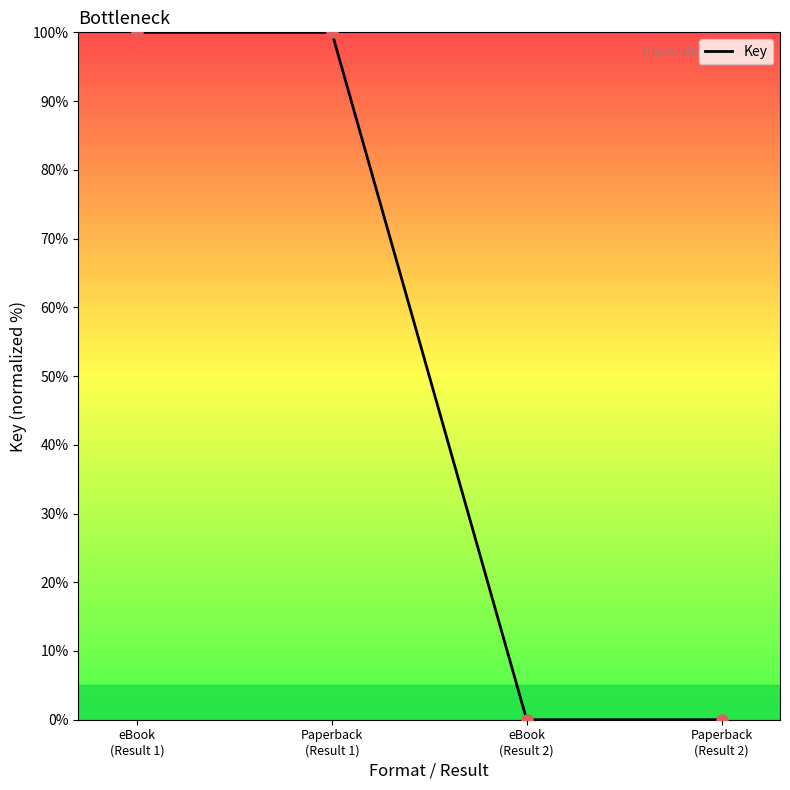

True or false: the data has more than 1 interior local peaks.

False